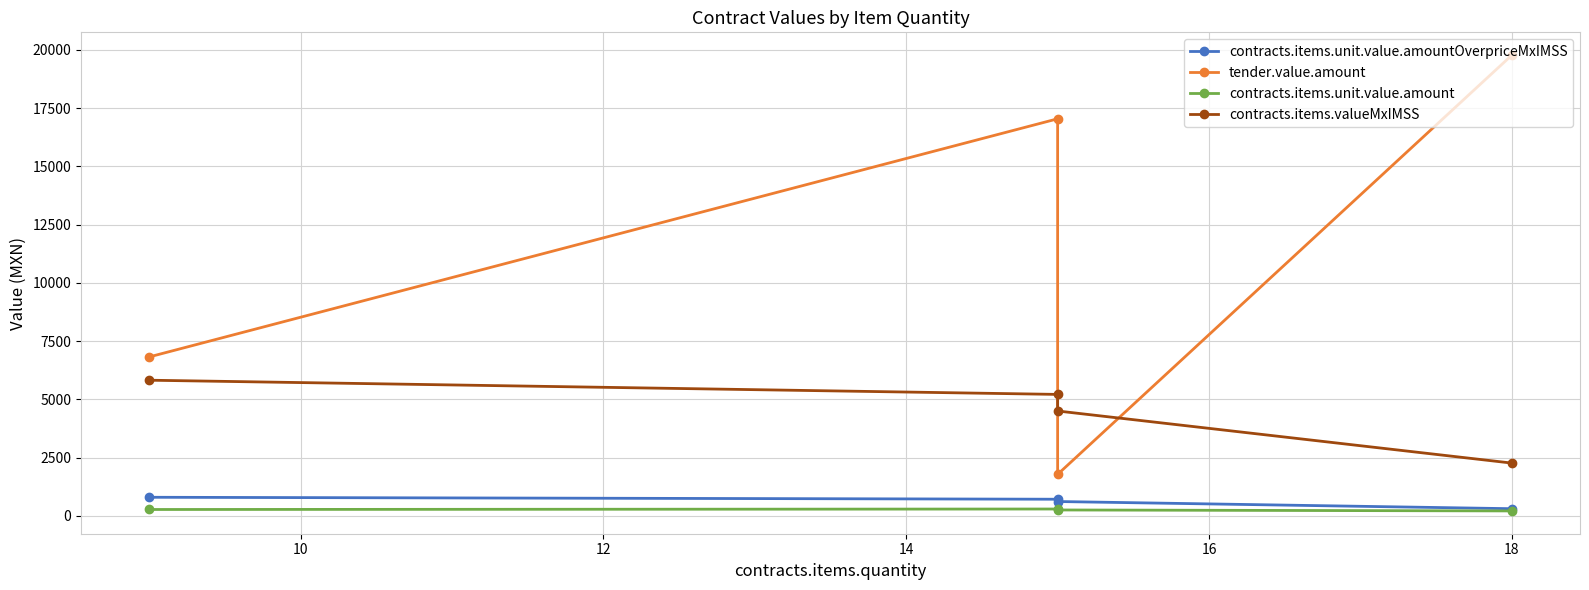

How many lines are shown in the chart?

4